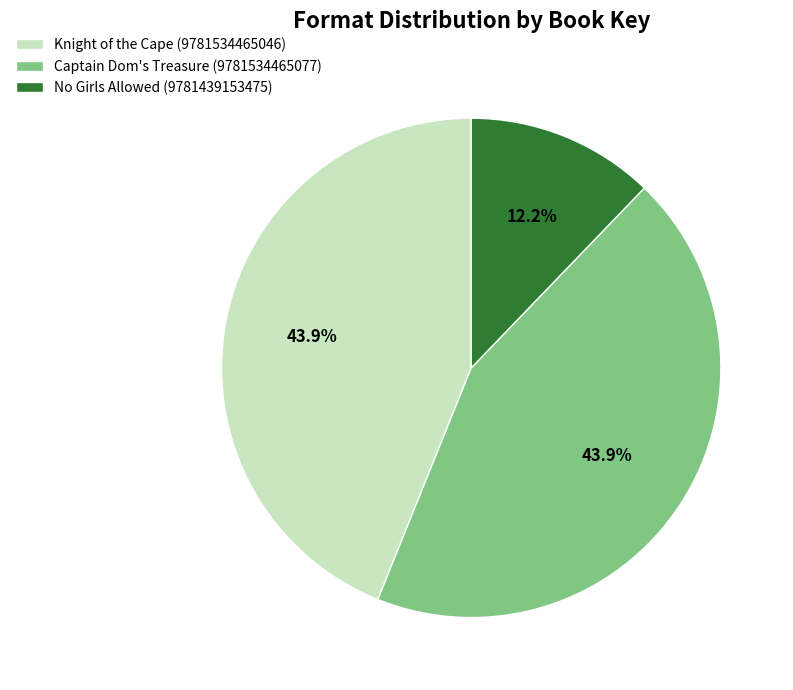

Approximately how many times larger is the value at Knight of the Cape (9781534465046) compared to No Girls Allowed (9781439153475)?

3.6